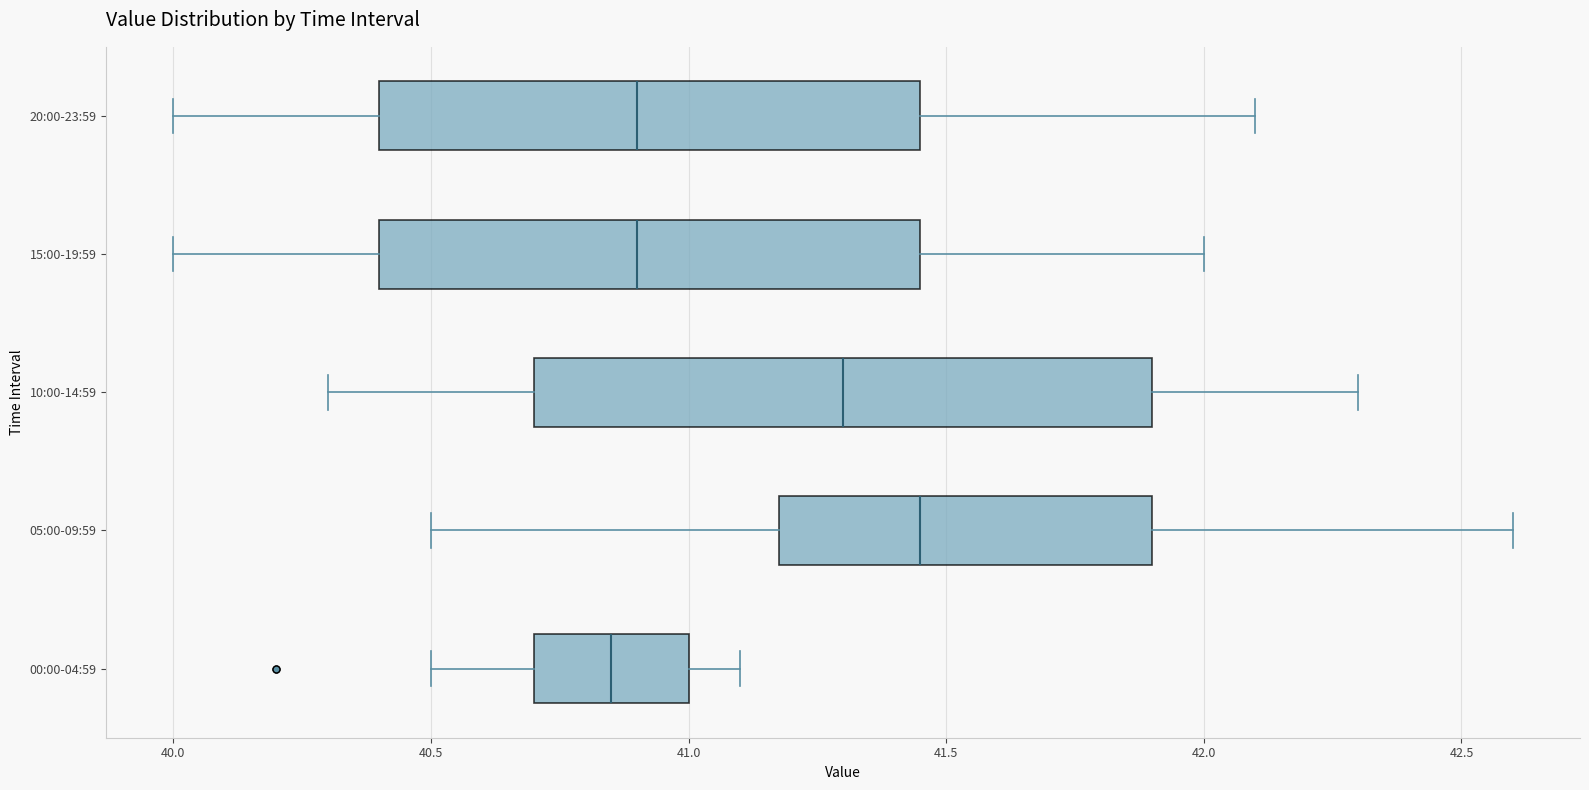

Where is the left edge of the box for 10:00-14:59 on the x-axis? The values are not printed on the chart, so give them approximately, as read against the axis.

40.70